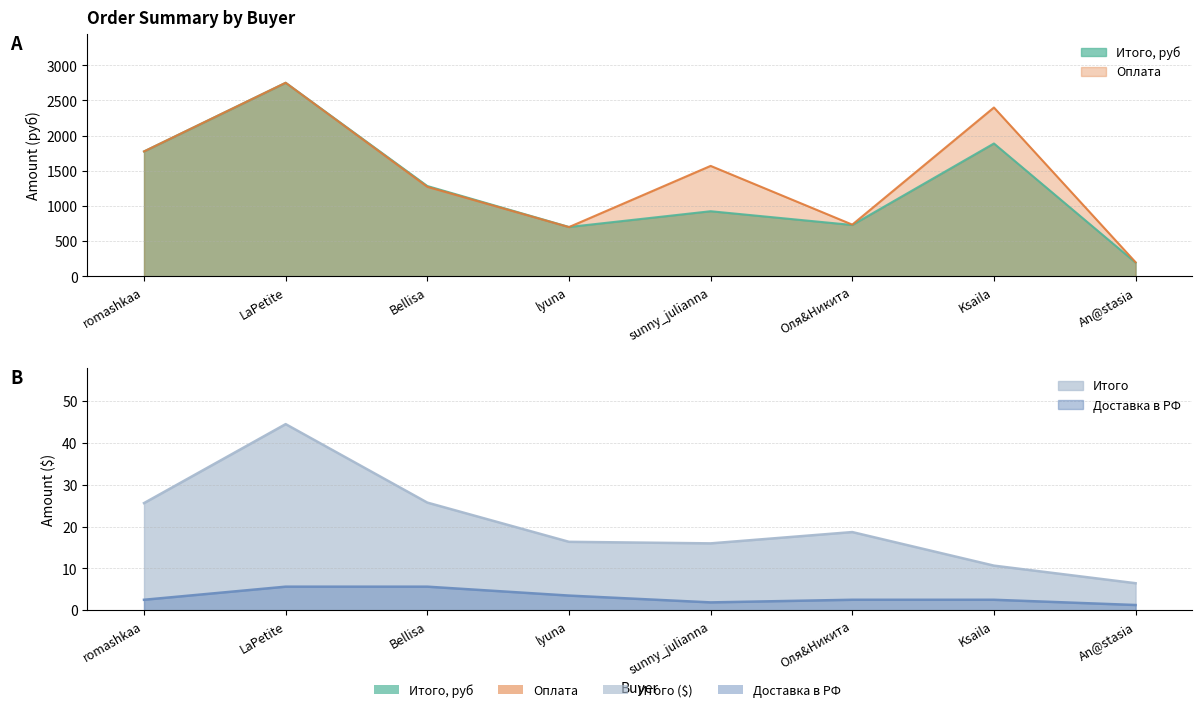

What is the maximum value for Итого?

44.5